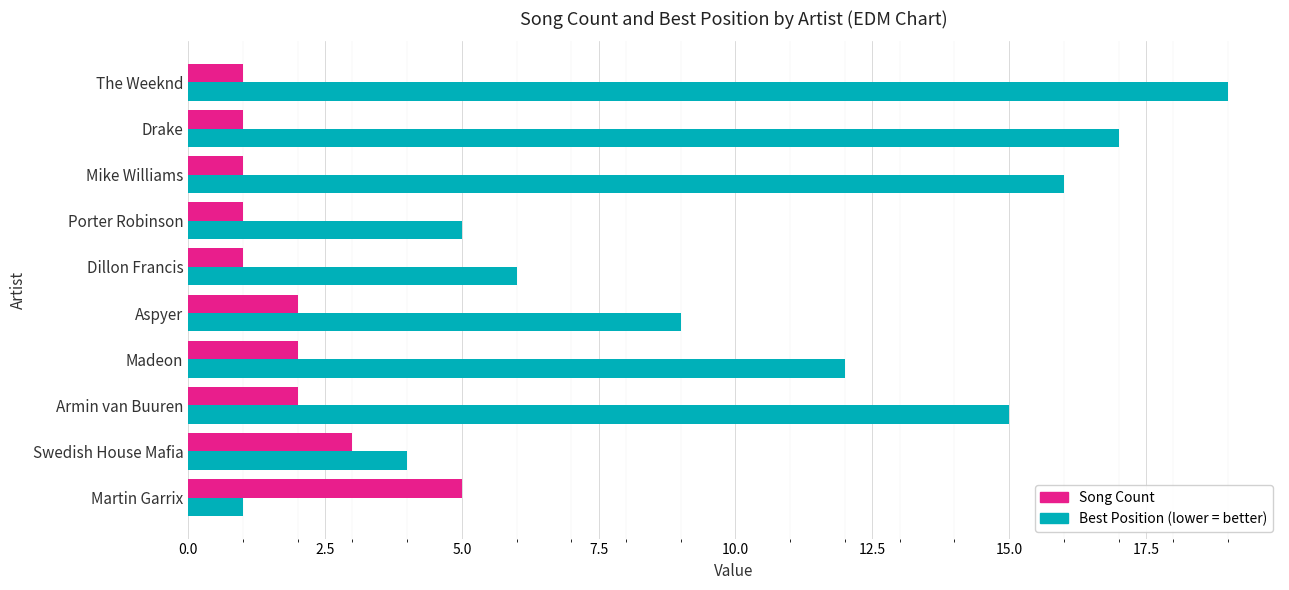

What is the greatest value displayed?

19